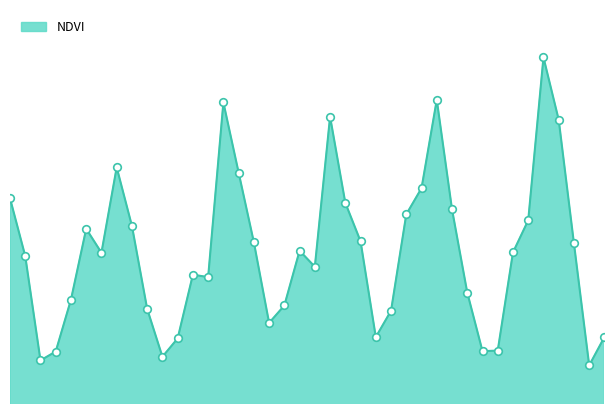

Does the chart have visible grid lines?

No